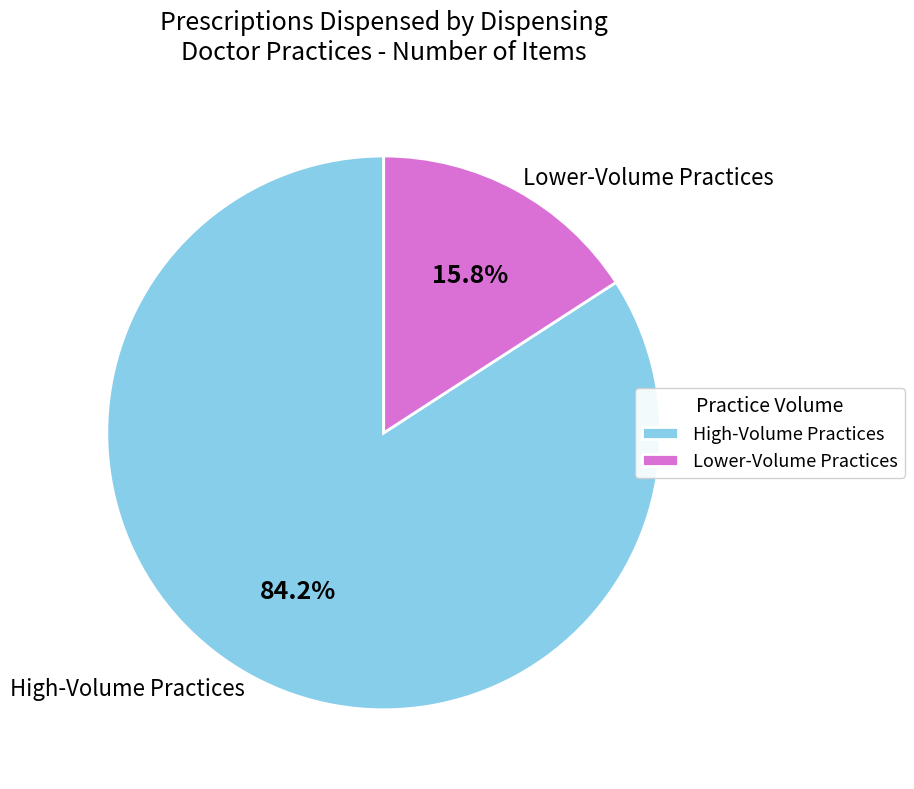

How many slices are in this pie chart?

2